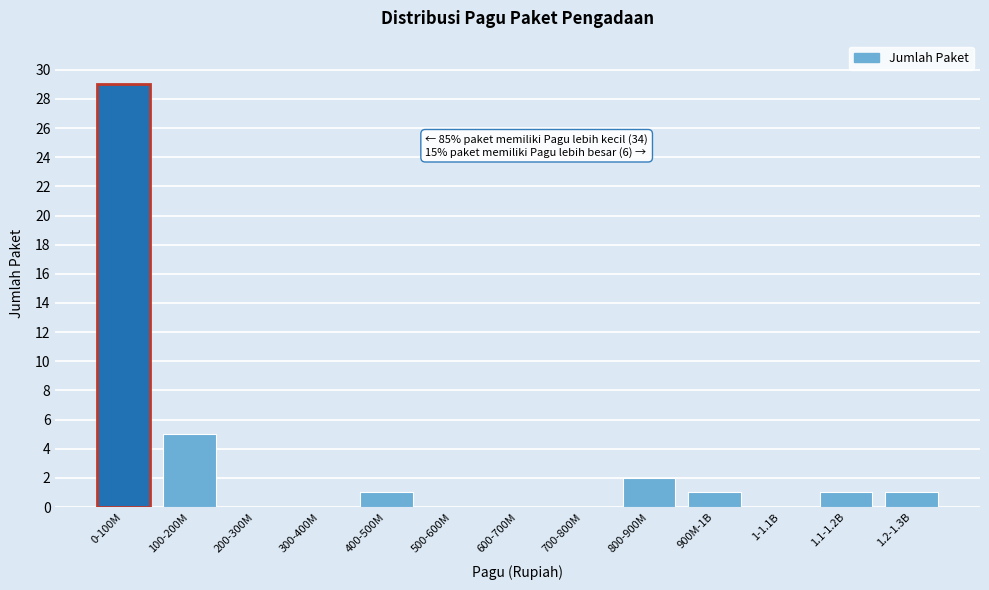

Reading left to right, transcribe all the data shown in this chart.

0-100M=29	100-200M=5	200-300M=0	300-400M=0	400-500M=1	500-600M=0	600-700M=0	700-800M=0	800-900M=2	900M-1B=1	1-1.1B=0	1.1-1.2B=1	1.2-1.3B=1